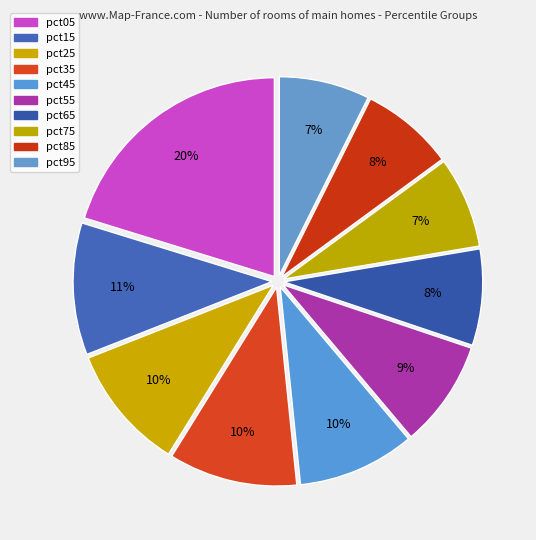

What percentage do pct05 and pct55 together represent?

28.9%